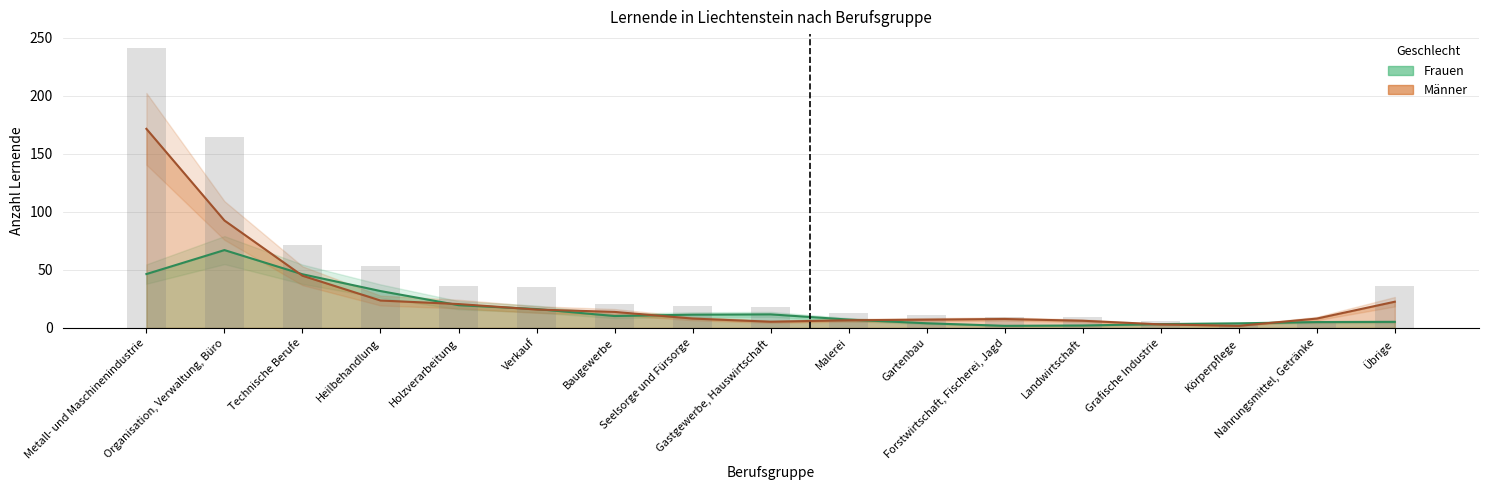

Are the bars horizontal?

No